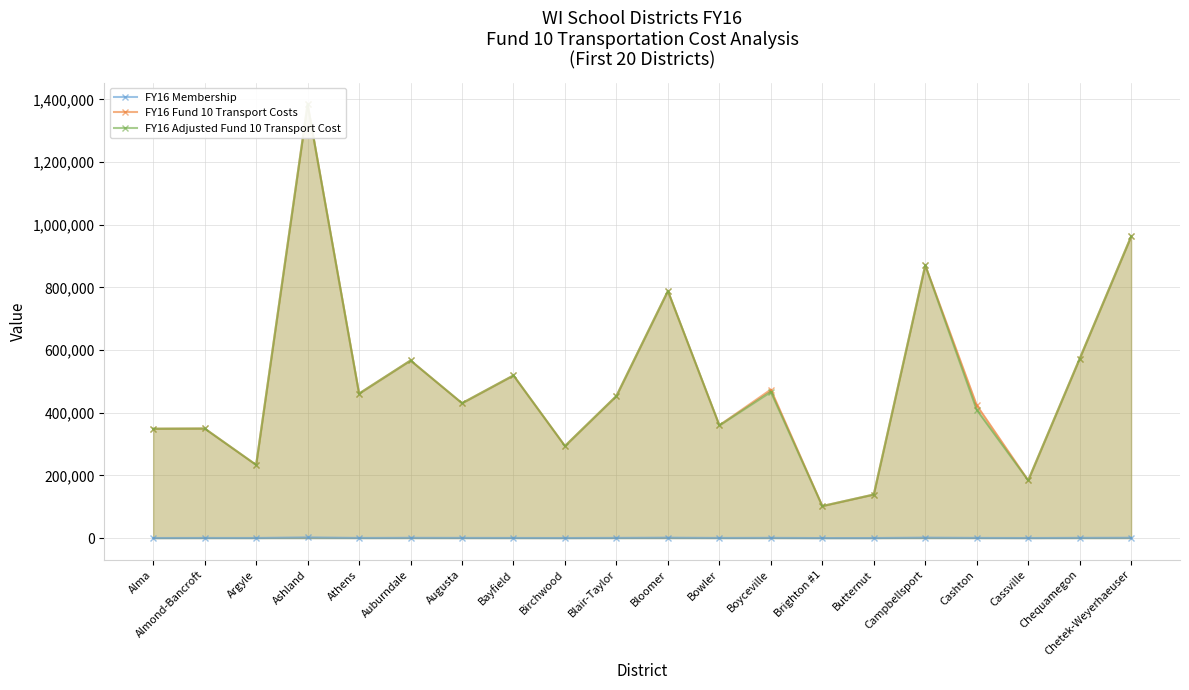

What are all the series names shown in the legend?

FY16 Membership, FY16 Fund 10 Transport Costs, FY16 Adjusted Fund 10 Transport Cost